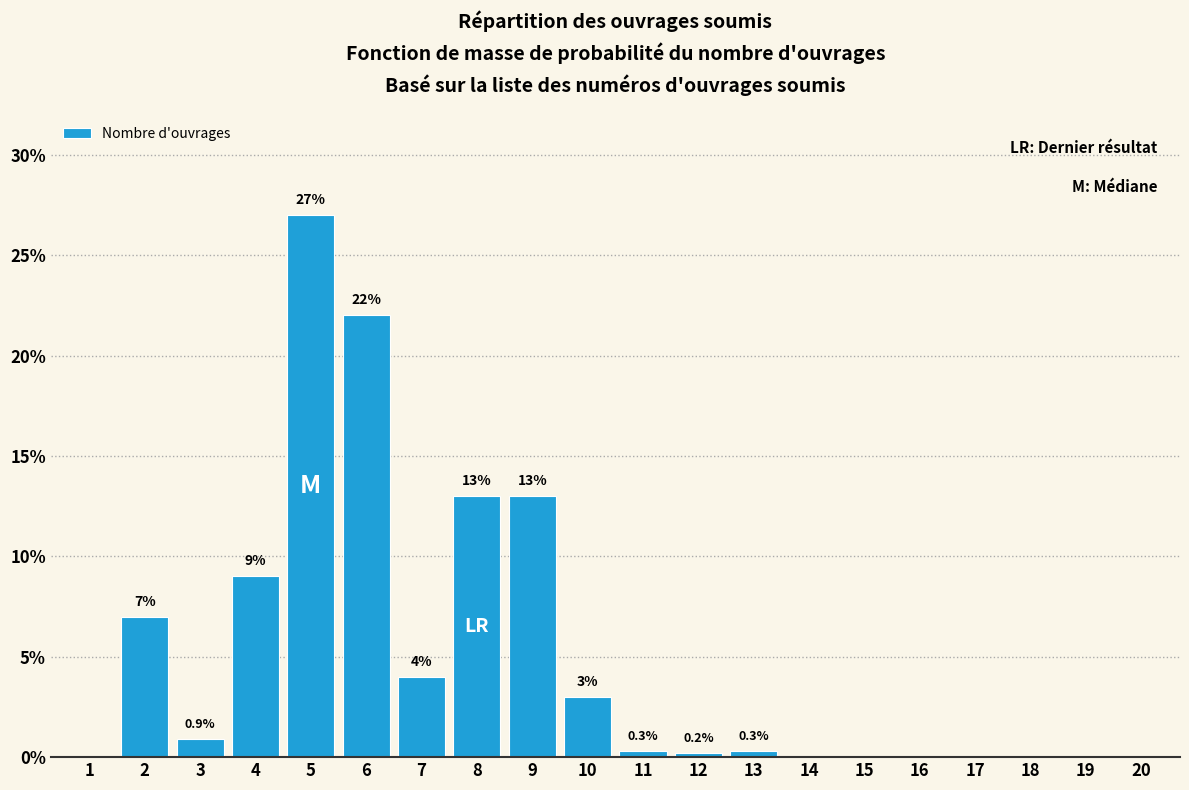

Reading left to right, list all the values displayed in this chart.

1=0.0	2=7.0	3=0.9	4=9.0	5=27.0	6=22.0	7=4.0	8=13.0	9=13.0	10=3.0	11=0.3	12=0.2	13=0.3	14=0.0	15=0.0	16=0.0	17=0.0	18=0.0	19=0.0	20=0.0